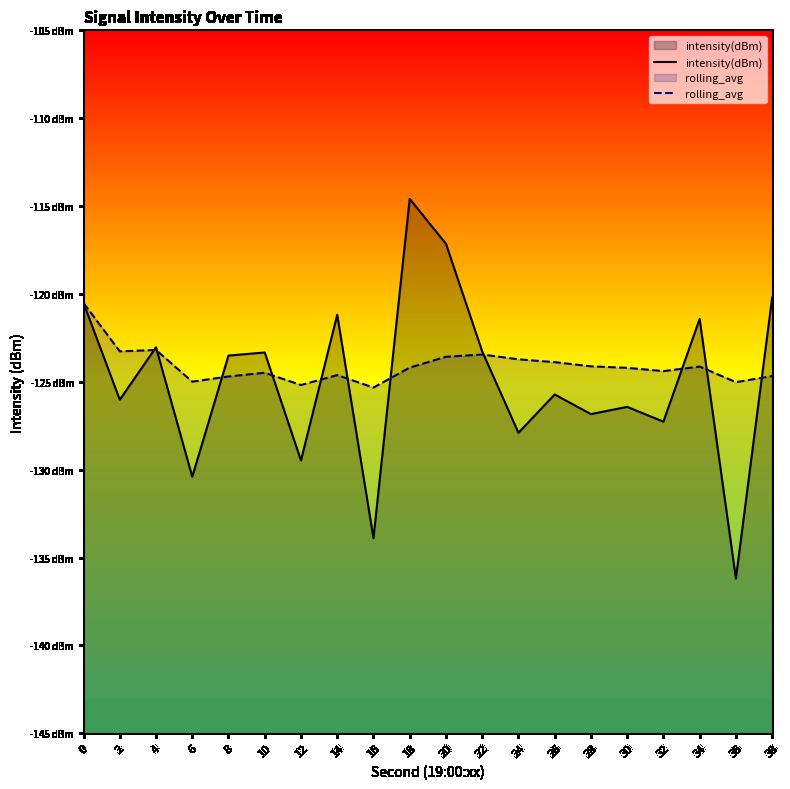

How many lines are shown in the chart?

2